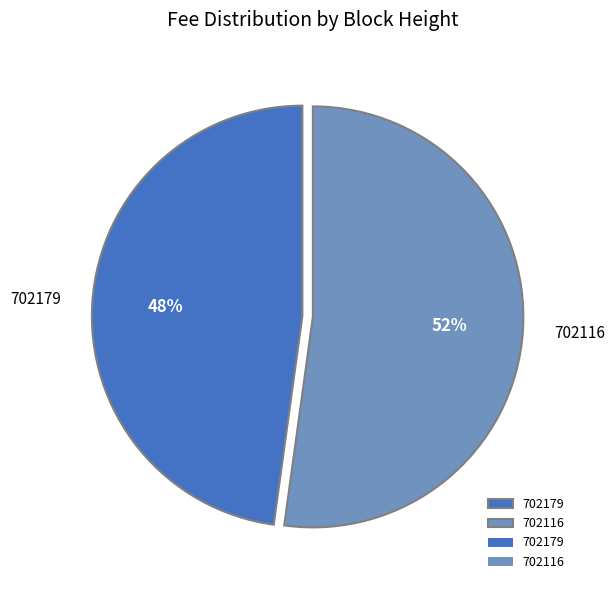

How many slices are in this pie chart?

2